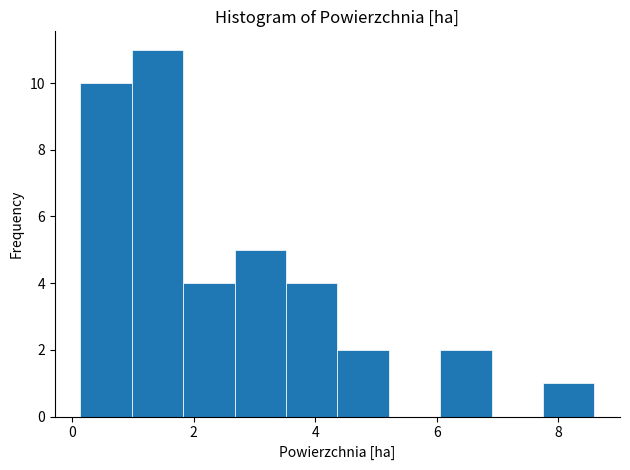

Reading left to right, transcribe this chart: for each bar, give the range it covers on the x-axis and its height. Neither the bar edges nor the heights are printed on the chart, so give them approximately, as read against the axes.

0.2 to 1.0: 10
1.0 to 1.8: 11
1.8 to 2.6: 4
2.6 to 3.6: 5
3.6 to 4.4: 4
4.4 to 5.2: 2
5.2 to 6.0: 0
6.0 to 7.0: 2
7.0 to 7.8: 0
7.8 to 8.6: 1